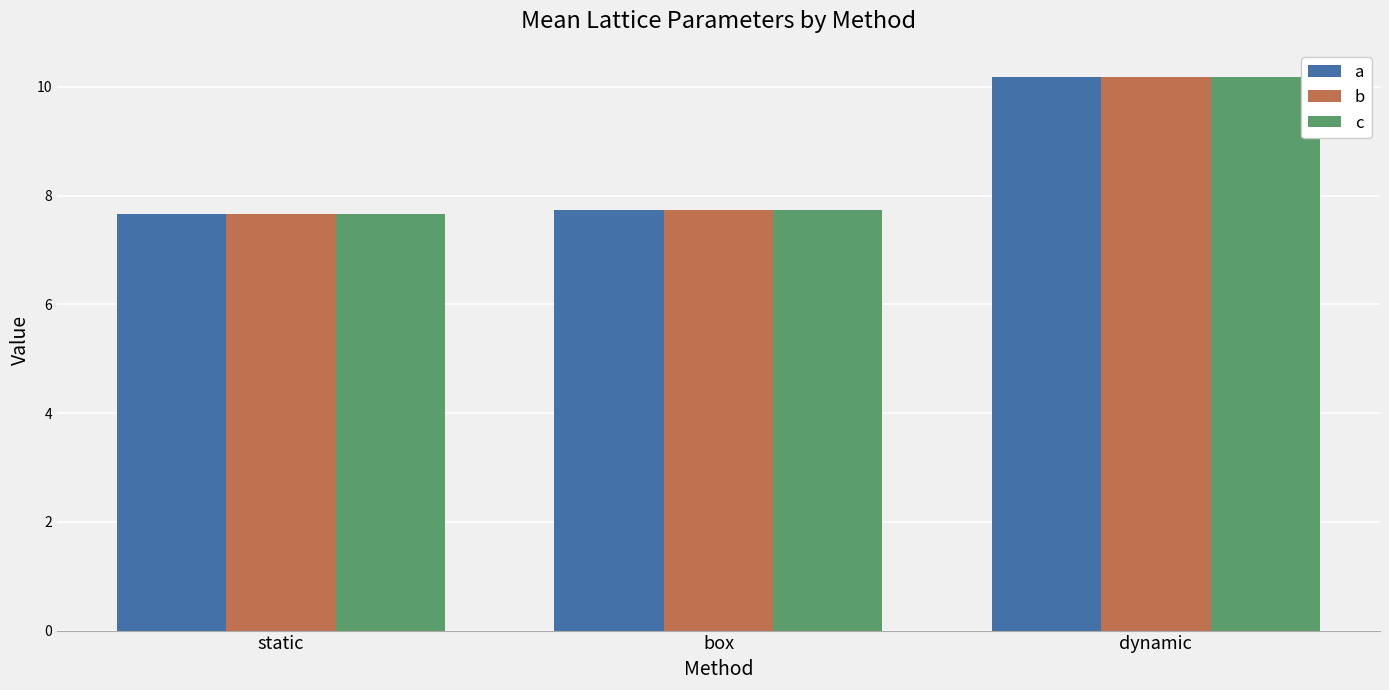

Is it true that c equals 7.7 at box?

True